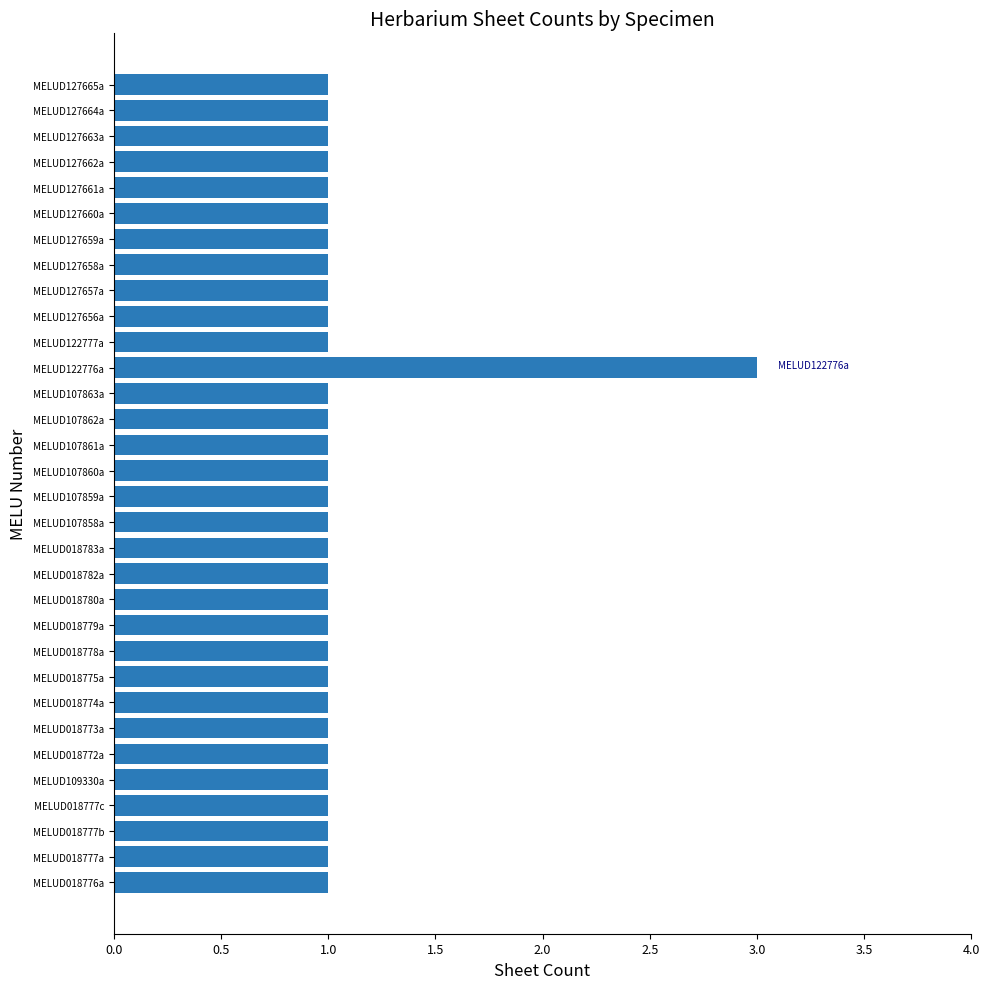

Which category has the highest value across all series?

MELUD122776a